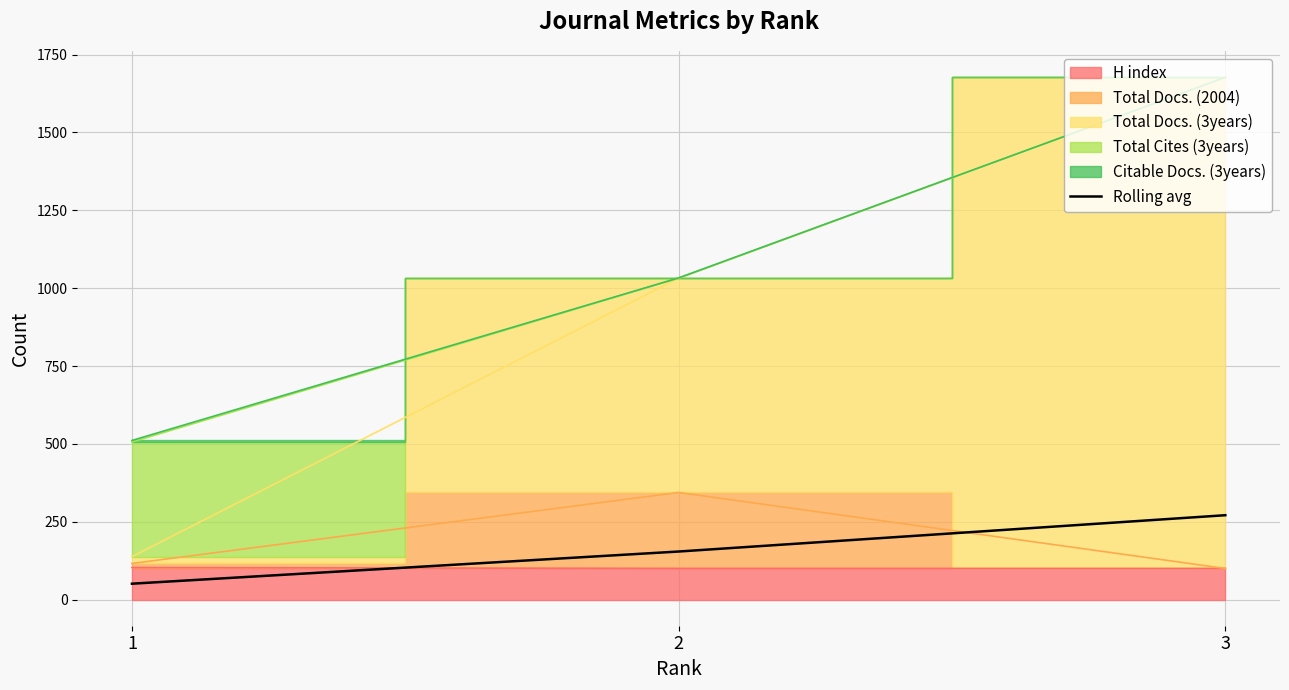

Reading left to right, what are all the values shown in this chart?

1=51.1	2=154.4	3=271.0